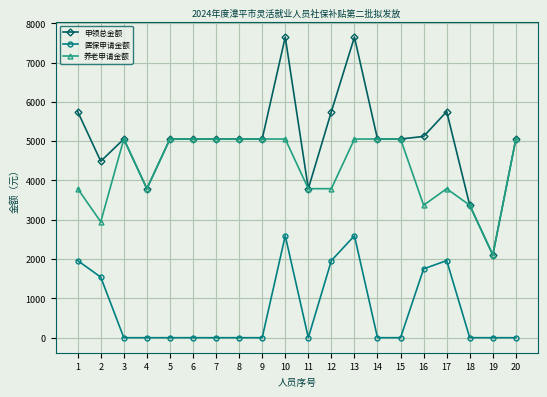

Reading left to right, transcribe all the data shown in this chart.

申领总金额: 5752.5	4488.9	5054.4	3790.8	5054.4	5054.4	5054.4	5054.4	5054.4	7647.9	3790.8	5752.5	7647.9	5054.4	5054.4	5120.7	5752.5	3369.6	2106.0	5054.4
医保申请金额: 1961.7	1540.5	0.0	0.0	0.0	0.0	0.0	0.0	0.0	2593.5	0.0	1961.7	2593.5	0.0	0.0	1751.1	1961.7	0.0	0.0	0.0
养老申请金额: 3790.8	2948.4	5054.4	3790.8	5054.4	5054.4	5054.4	5054.4	5054.4	5054.4	3790.8	3790.8	5054.4	5054.4	5054.4	3369.6	3790.8	3369.6	2106.0	5054.4